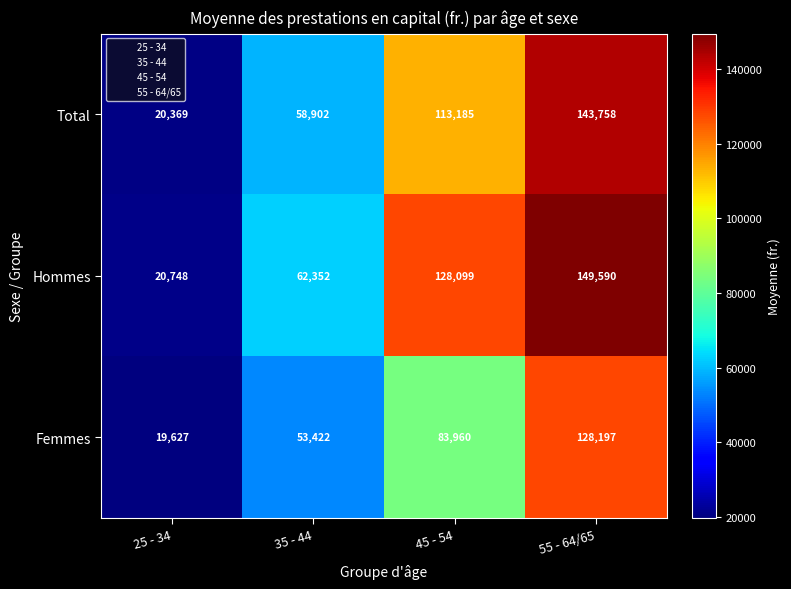

Which category has the lowest value across all series?

25 - 34